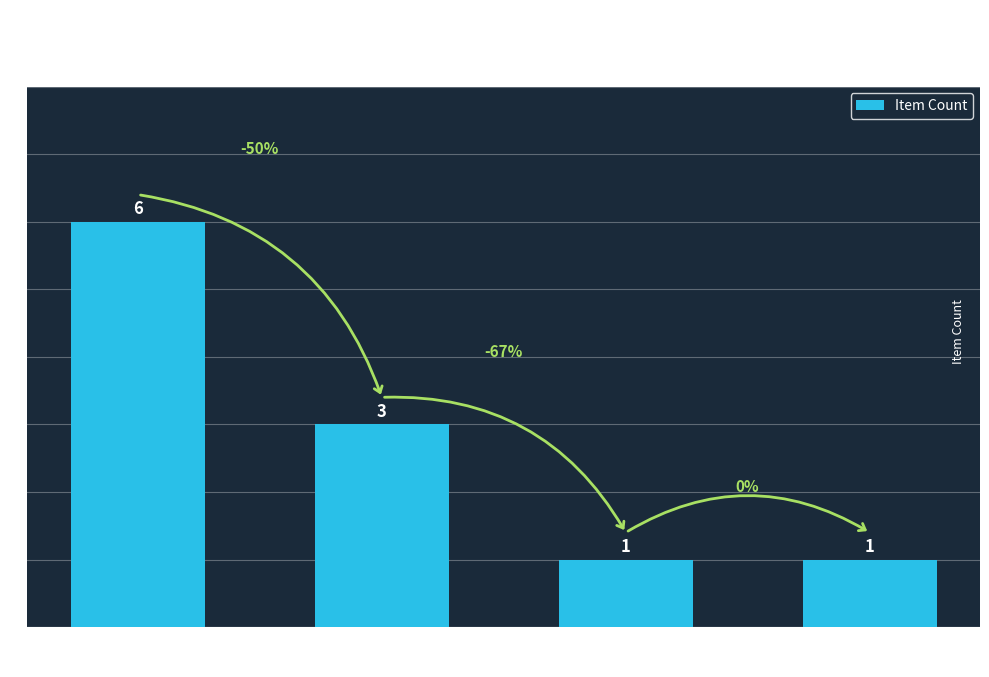

Which category has the highest value across all series?

Judges